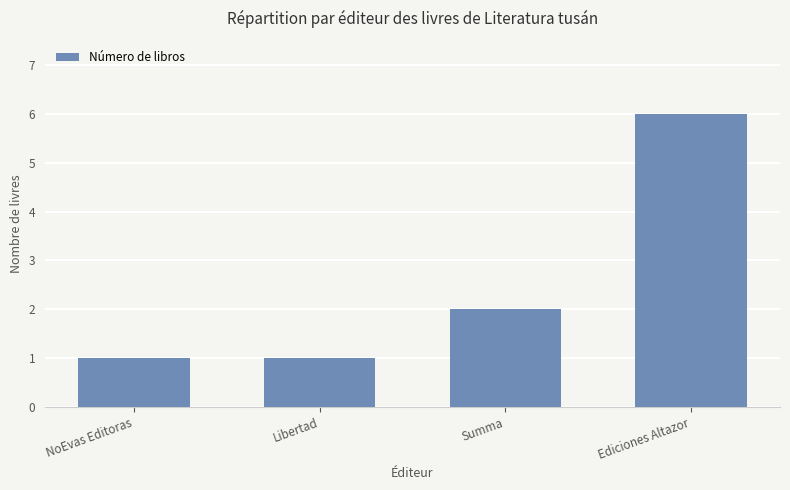

Count the values in the range 1 to 6.

4